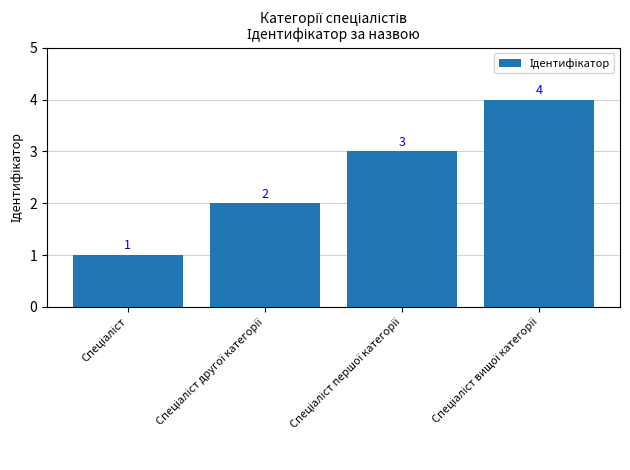

How many bars are there in total?

4